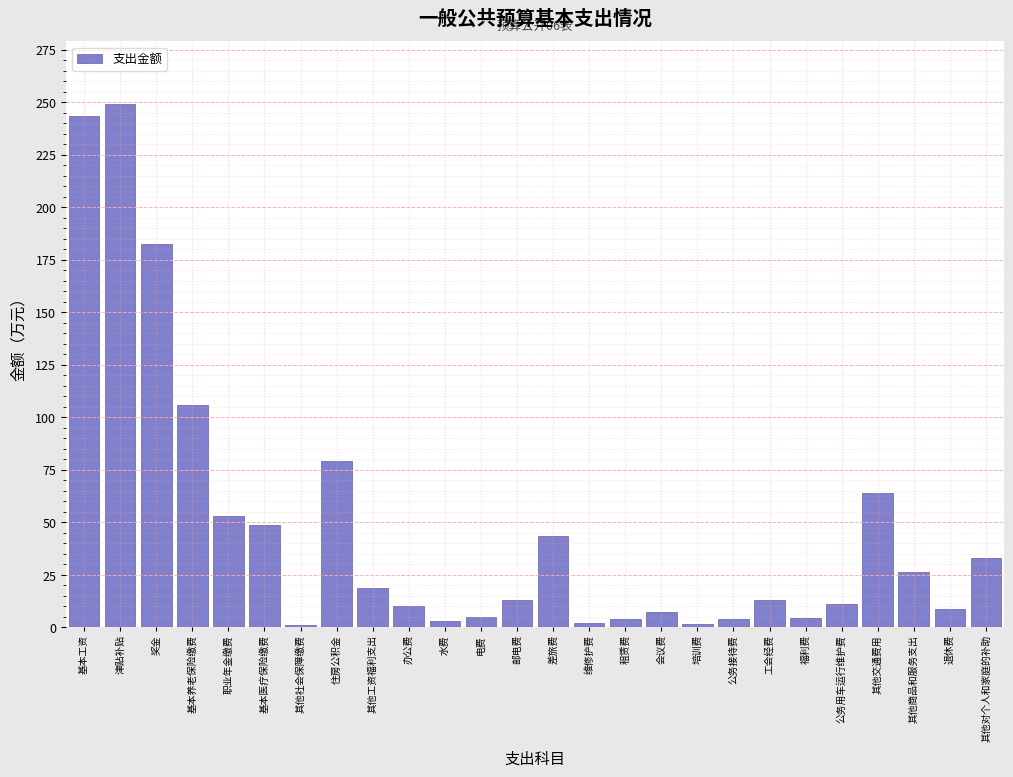

Is it true that the value at 住房公积金 is 79.4?

True